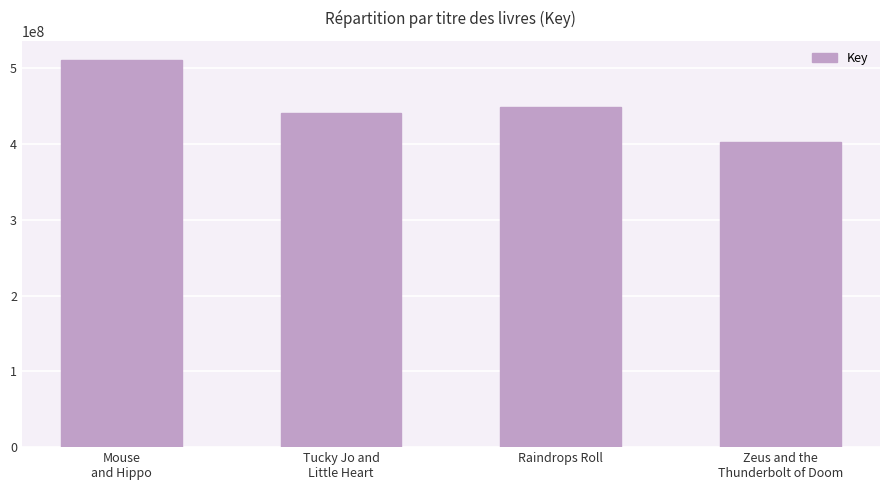

Where is the data nearest to the value 456420783?

Raindrops Roll